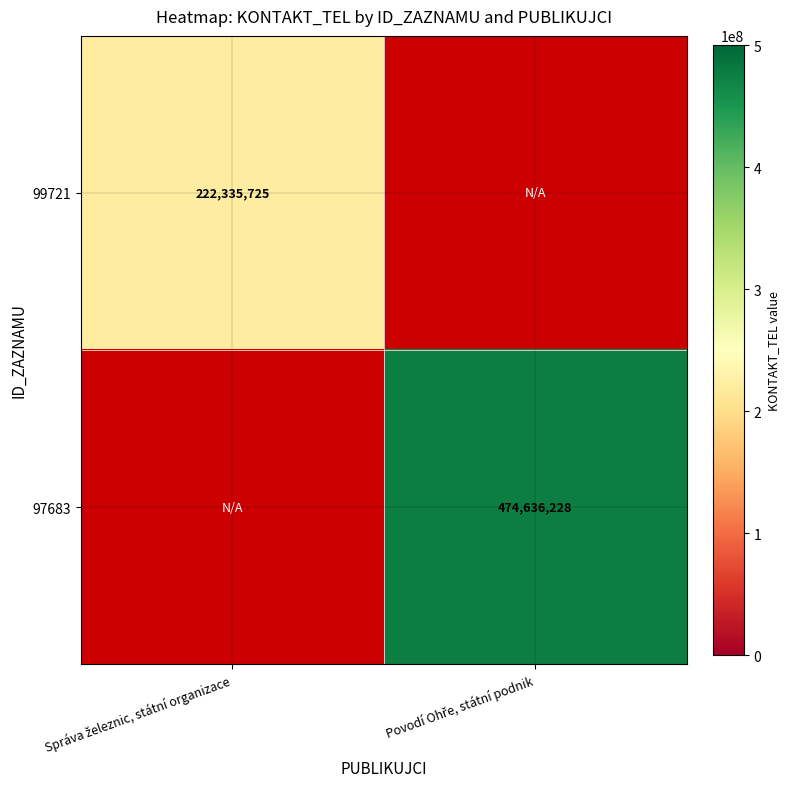

The value of 99721 at Správa železnic, státní organizace is 222335725.0. True or false?

True